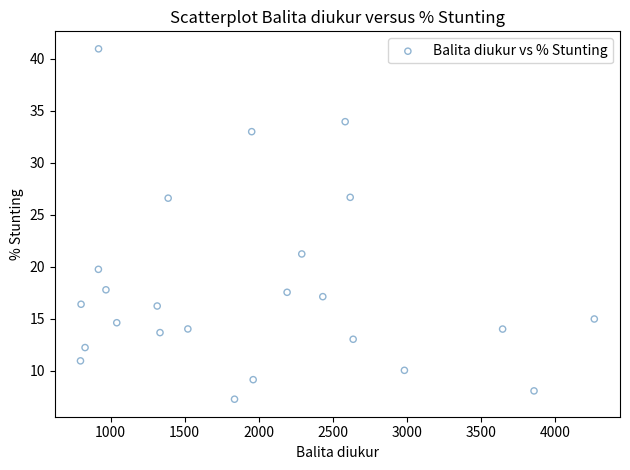

What is the range of X values (max minus min)?

3469.0